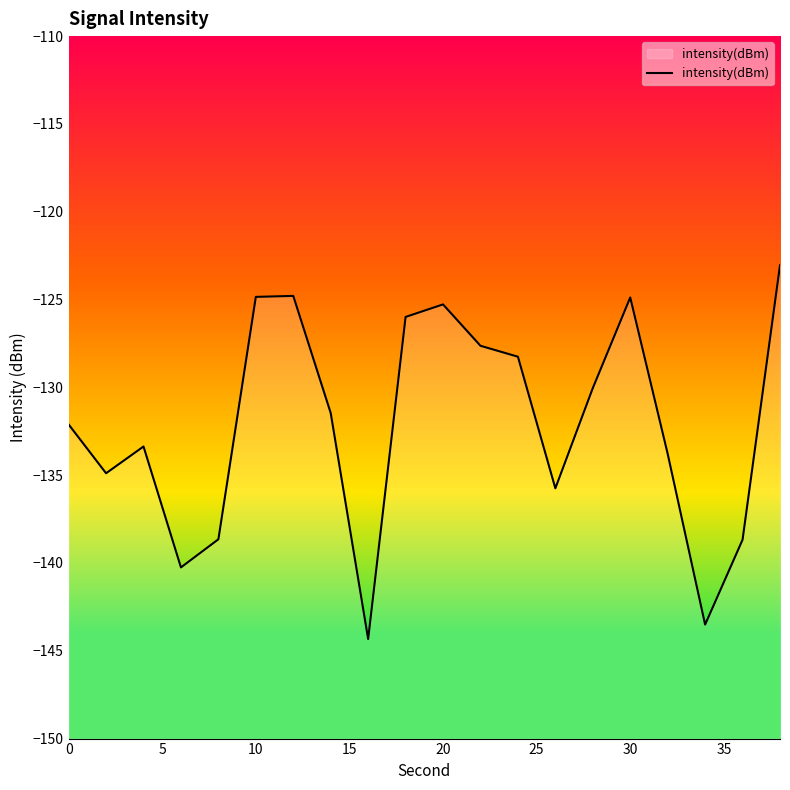

At which label does the data first exceed -131?

10